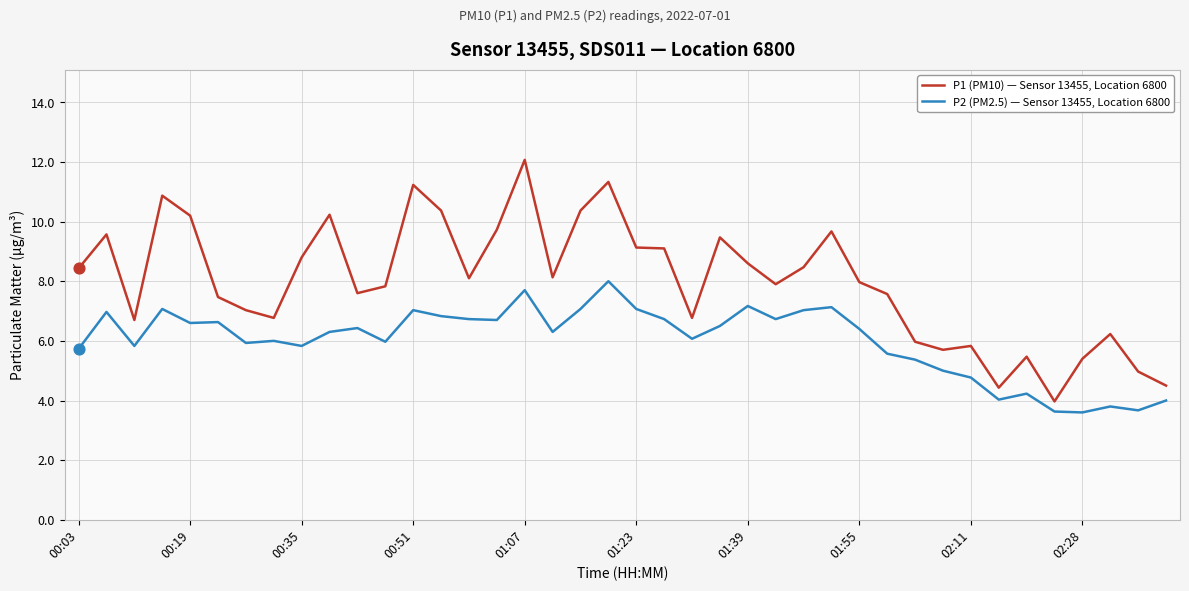

Which series has the widest spread of values?

P1 (PM10) — Sensor 13455, Location 6800